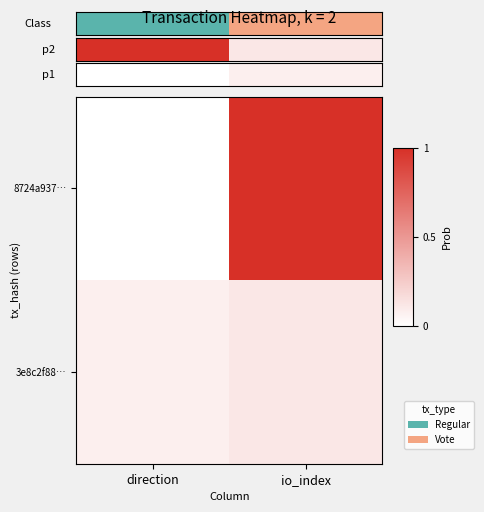

Between io_index and direction, which is larger?

io_index